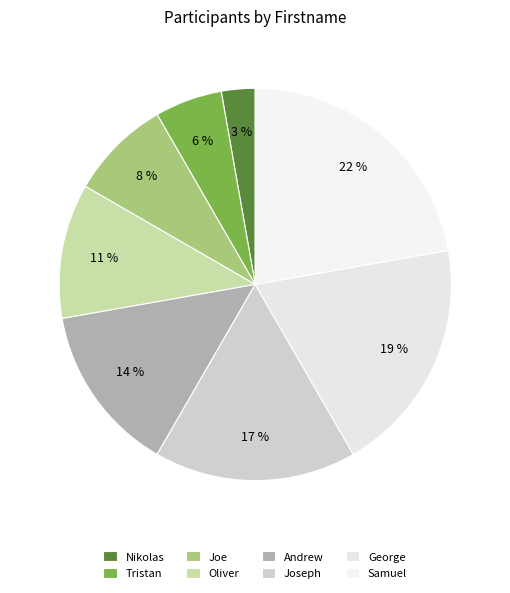

The Tristan slice represents 6% of the pie. True or false?

True